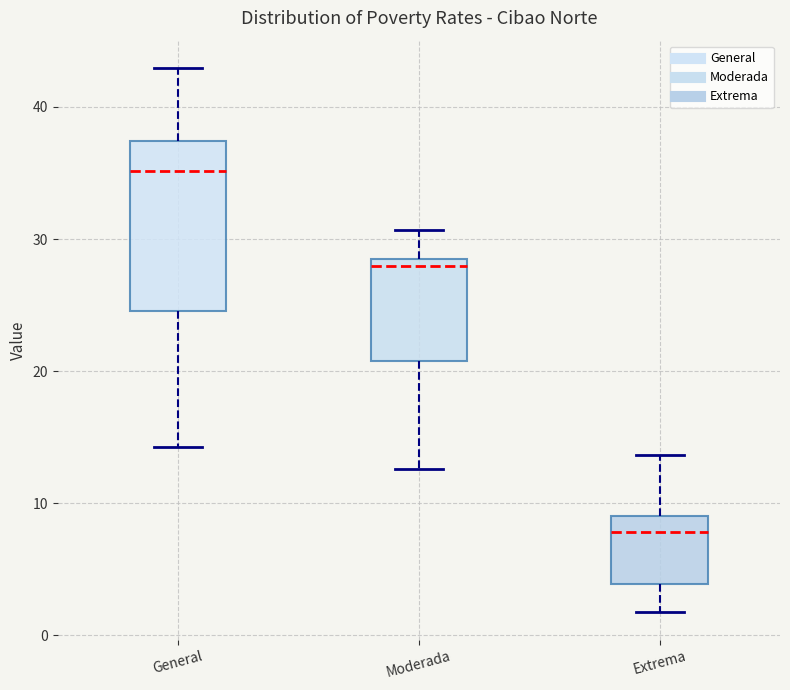

Where does the upper whisker of the box for General end on the y-axis? The values are not printed on the chart, so give them approximately, as read against the axis.

43